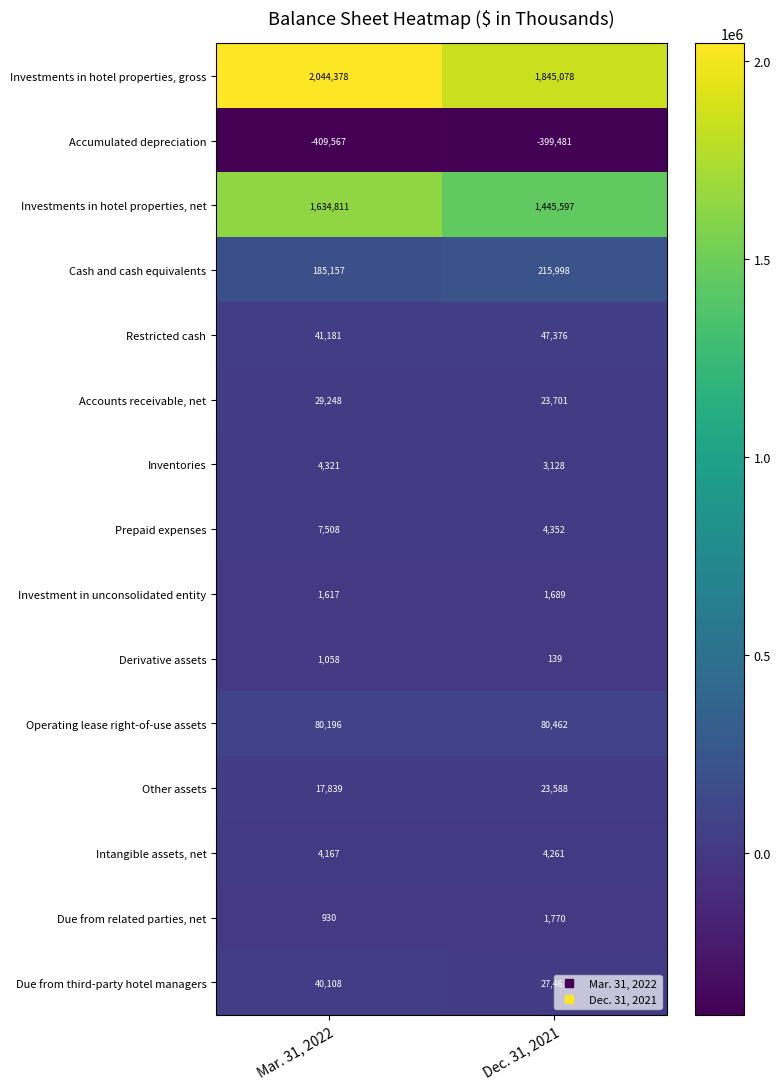

Where is Operating lease right-of-use assets nearest to the value 80329?

Mar. 31, 2022